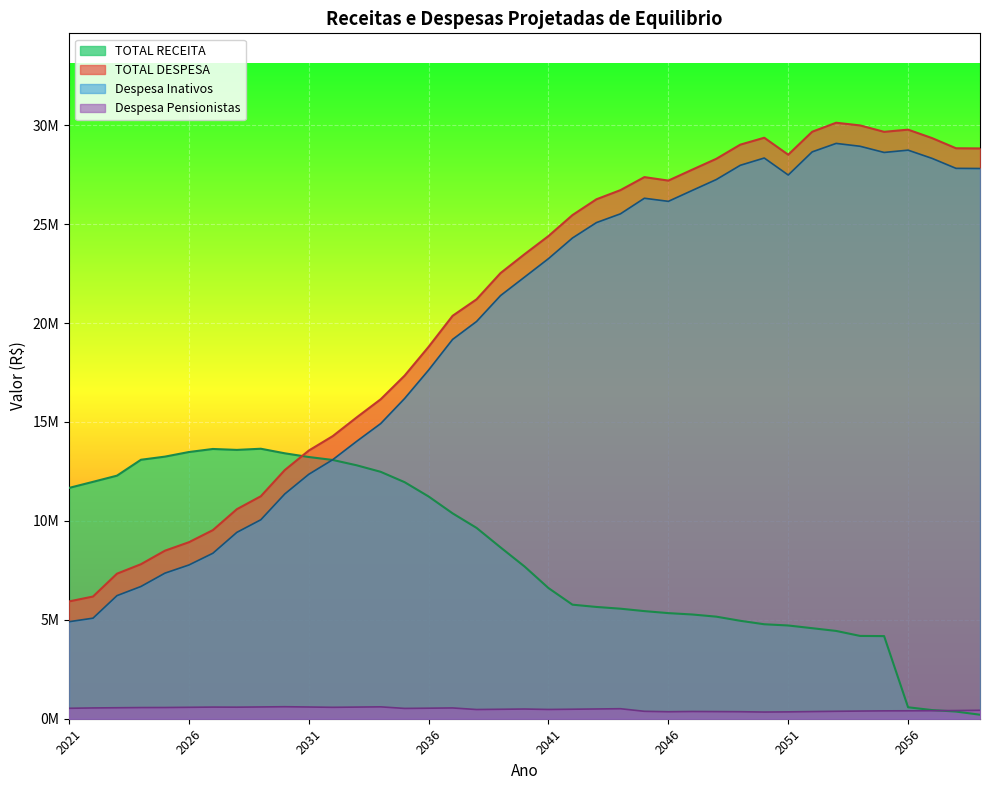

What is the greatest value displayed?

30125464.2